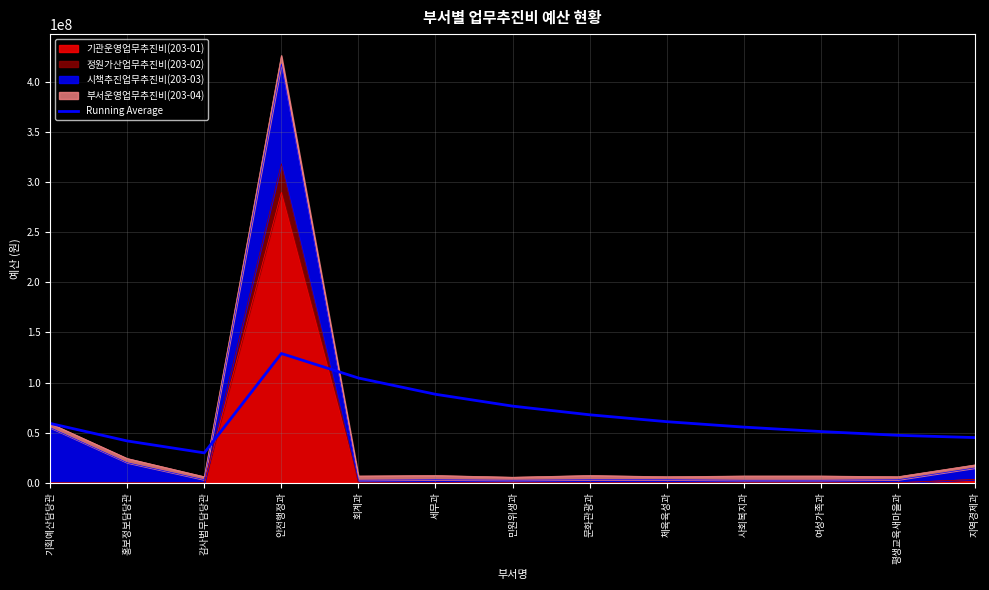

How many points are higher than both their immediate neighbors (excluding endpoints)?

1